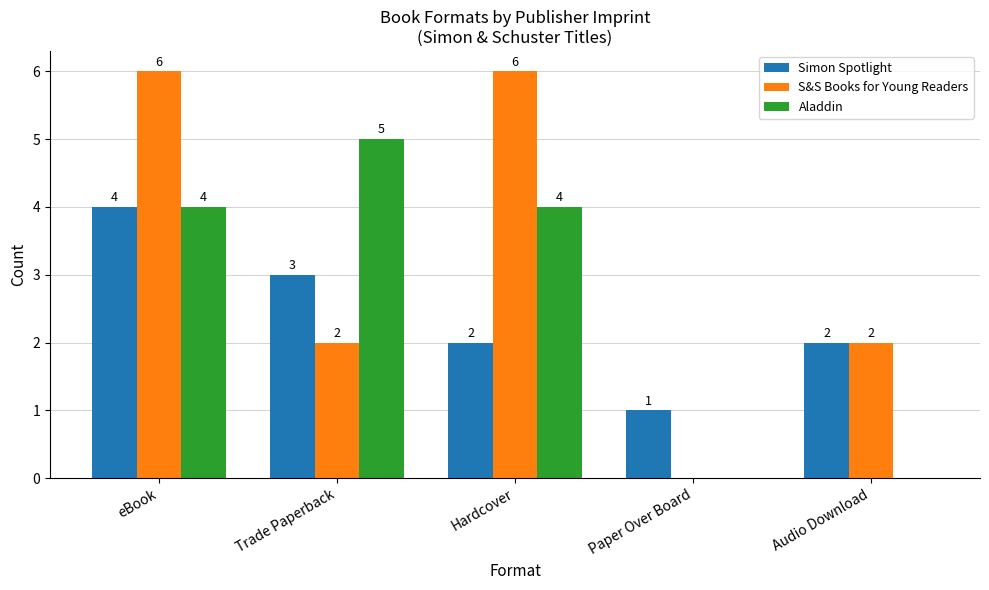

Reading right to left, list all the values displayed in this chart.

Simon Spotlight: Audio Download=2	Paper Over Board=1	Hardcover=2	Trade Paperback=3	eBook=4
S&S Books for Young Readers: Audio Download=2	Paper Over Board=0	Hardcover=6	Trade Paperback=2	eBook=6
Aladdin: Audio Download=0	Paper Over Board=0	Hardcover=4	Trade Paperback=5	eBook=4